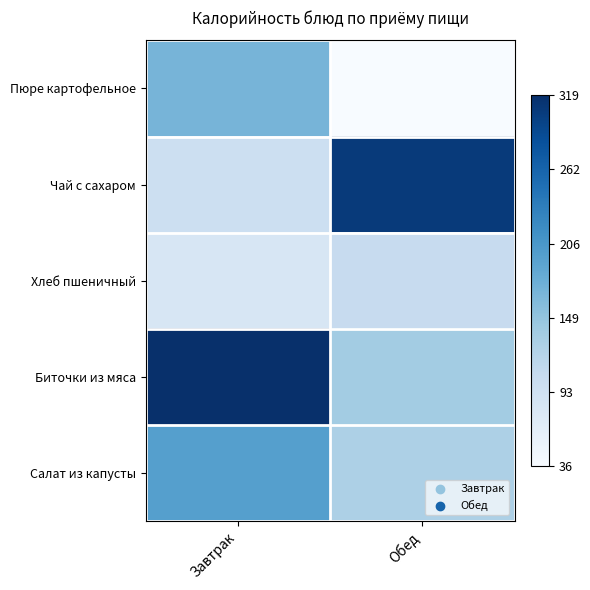

Which has a higher value, Обед or Завтрак?

Завтрак